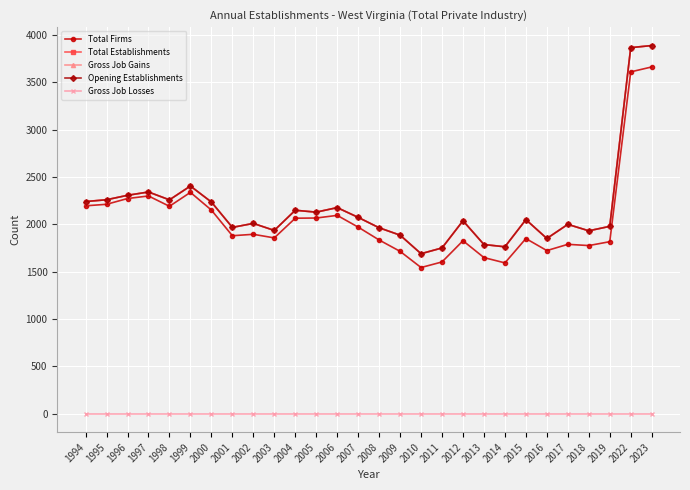

Does the chart have visible grid lines?

Yes